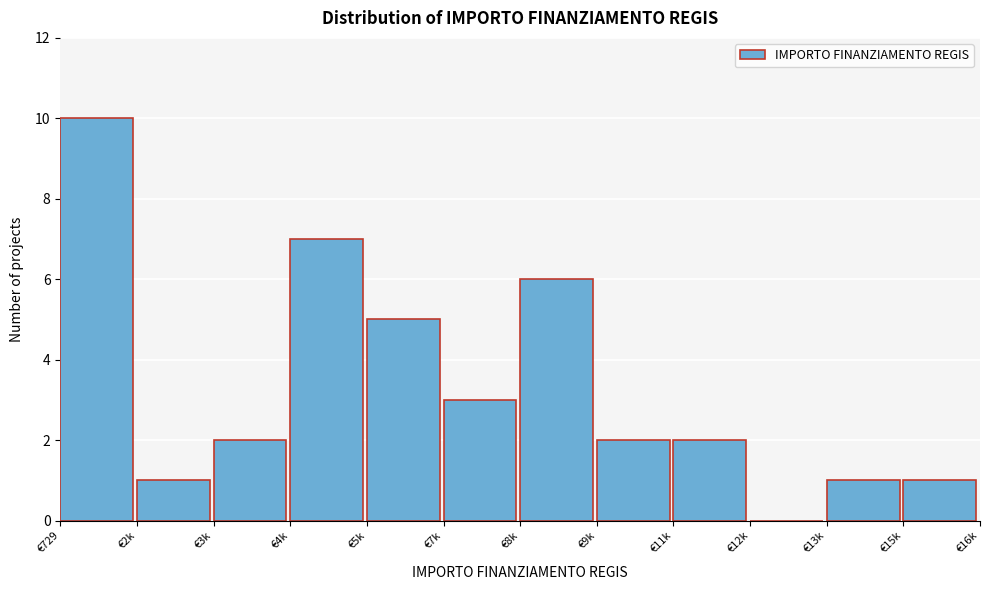

Reading left to right, extract all data points from this chart.

€729=10	€2k=1	€3k=2	€4k=7	€5k=5	€7k=3	€8k=6	€9k=2	€11k=2	€12k=0	€13k=1	€15k=1